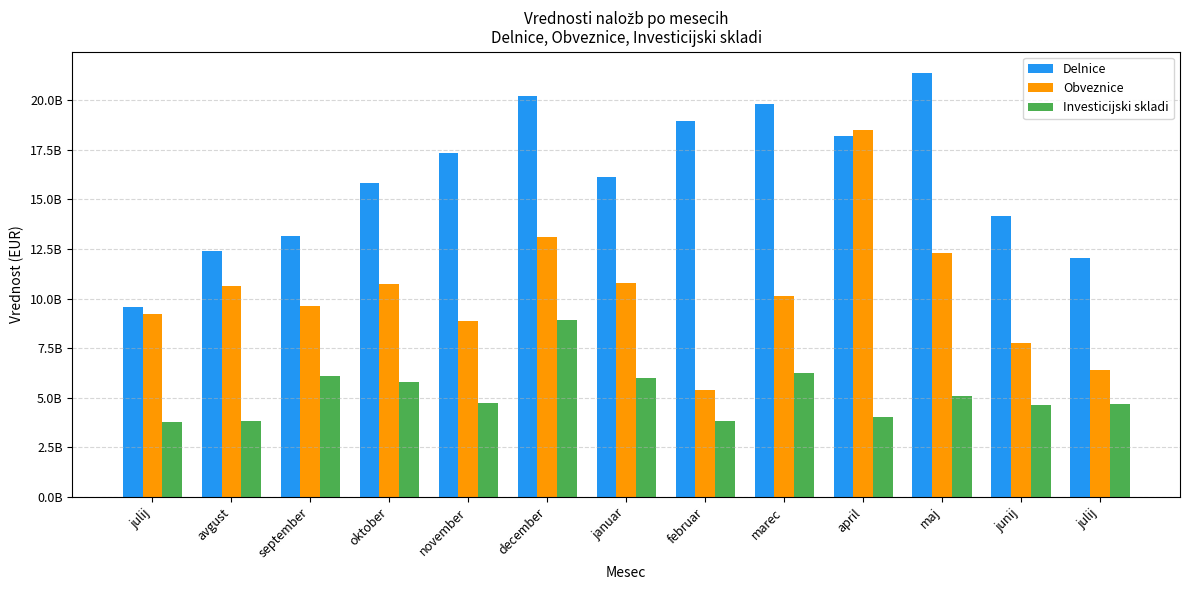

At which category is the sum across all series the highest?

december